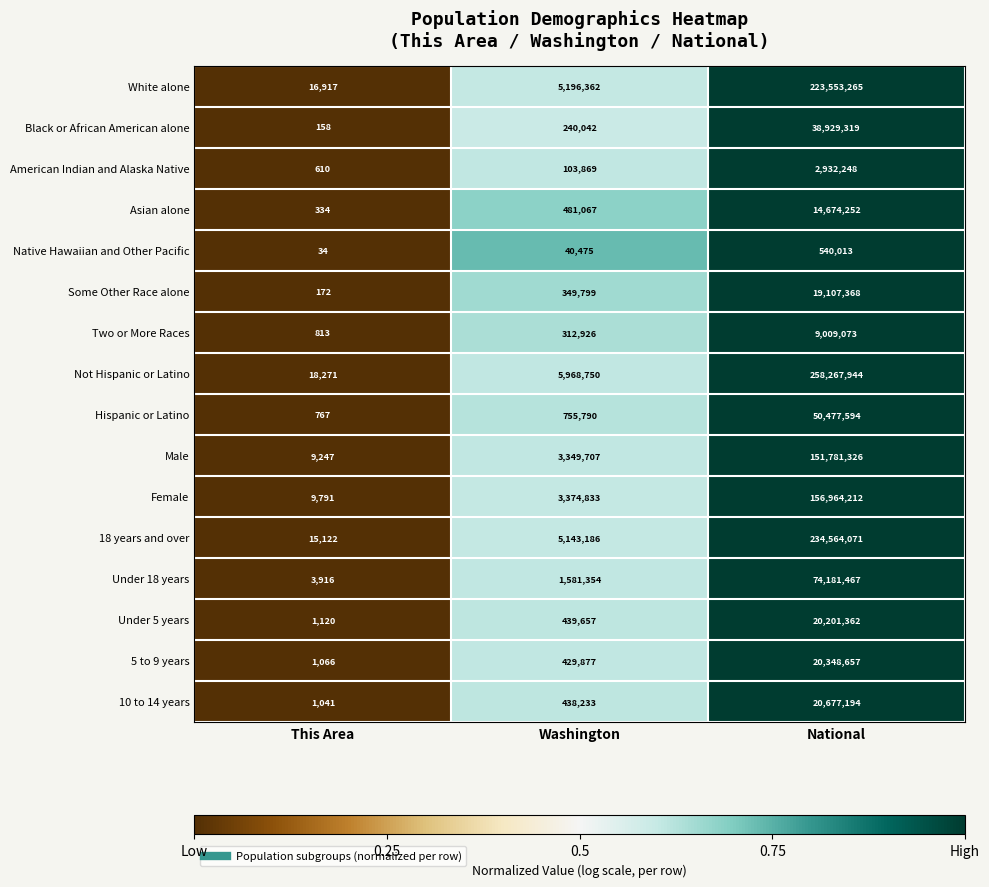

At Washington, list the series in order from largest to smallest.

Not Hispanic or Latino, White alone, 18 years and over, Female, Male, Under 18 years, Hispanic or Latino, Asian alone, Under 5 years, 10 to 14 years, 5 to 9 years, Some Other Race alone, Two or More Races, Black or African American alone, American Indian and Alaska Native, Native Hawaiian and Other Pacific